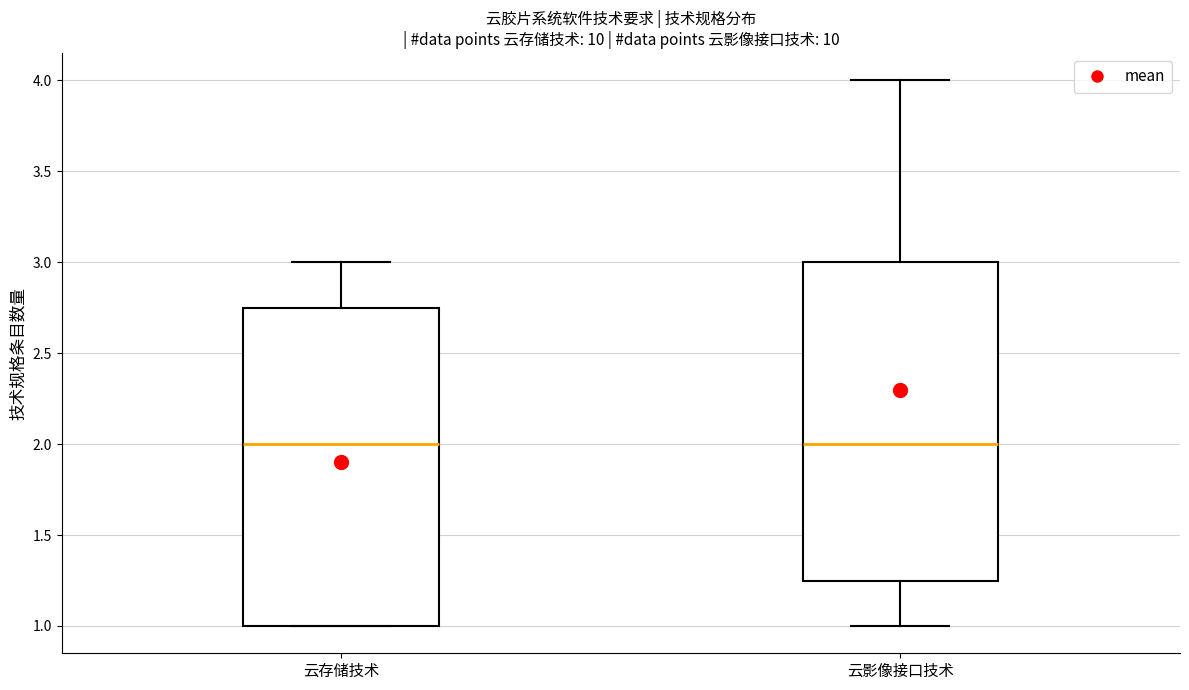

Reading left to right, read every box against the y-axis: the position of its median line, the range the box covers, and the ends of its whiskers. The values are not printed on the chart, so give them approximately, as read against the axis.

云存储技术: median 2.00, box 1.00 to 2.75, whiskers 1.00 to 3.00
云影像接口技术: median 2.00, box 1.25 to 3.00, whiskers 1.00 to 4.00